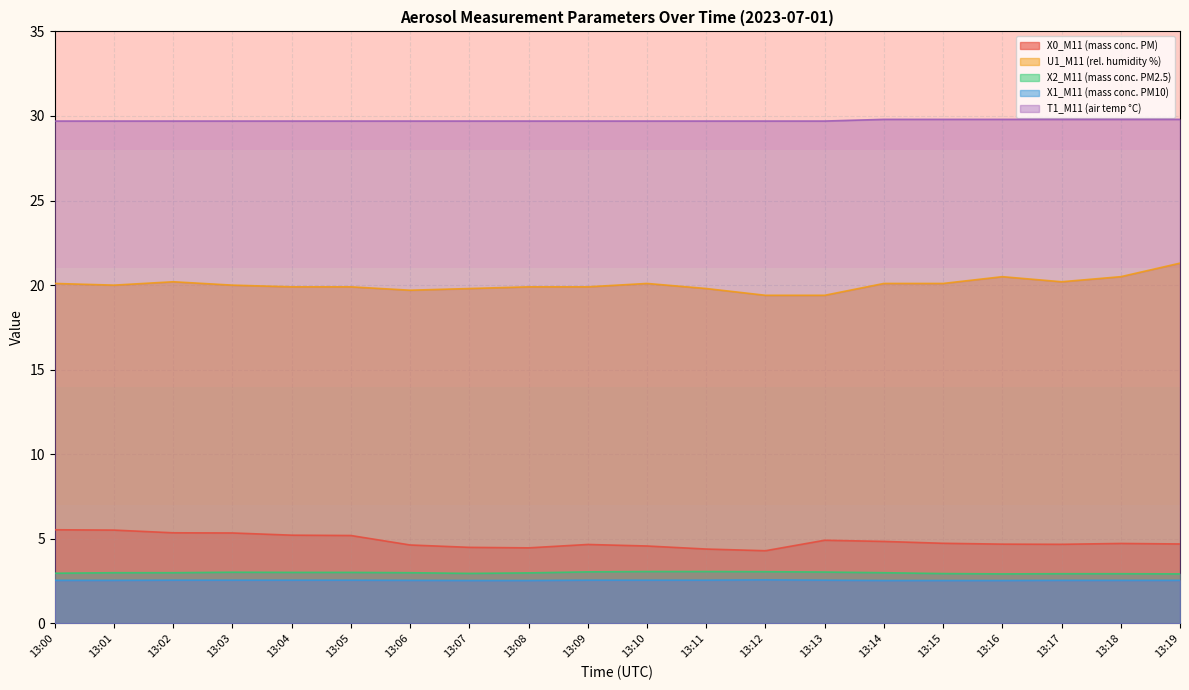

Is it true that X0_M11 (mass conc. PM) equals 6.6 at 13:14?

False